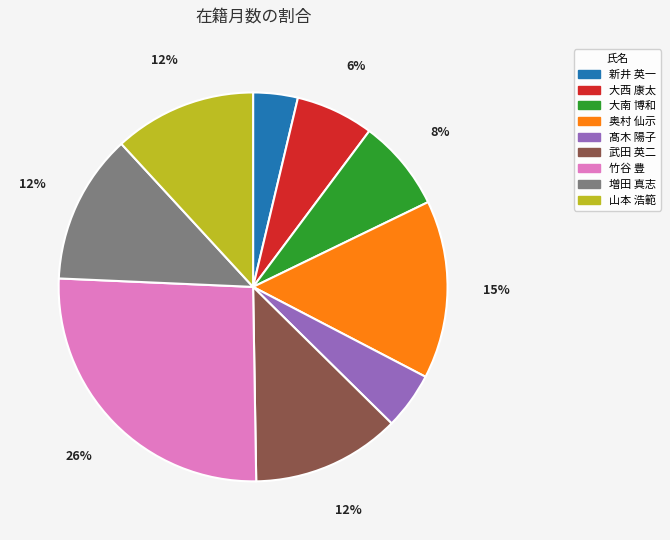

Is the sum of 山本 浩範 and 竹谷 豊 greater than half?

No